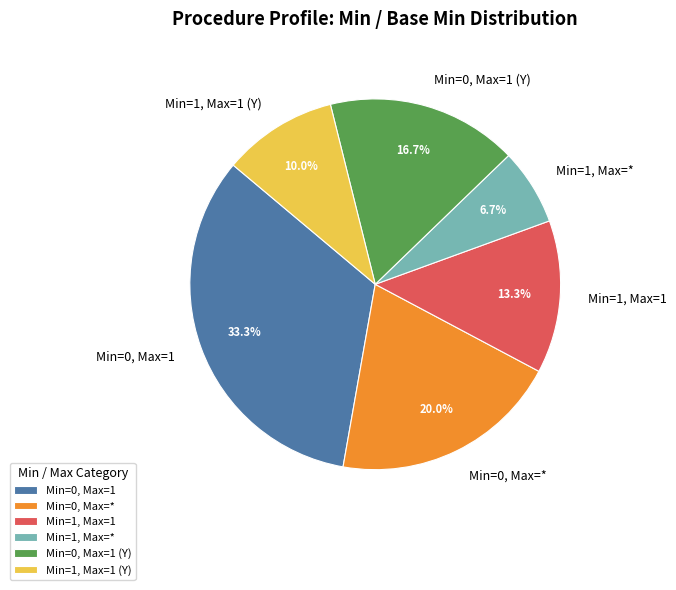

Which slice is the smallest?

Min=1, Max=*